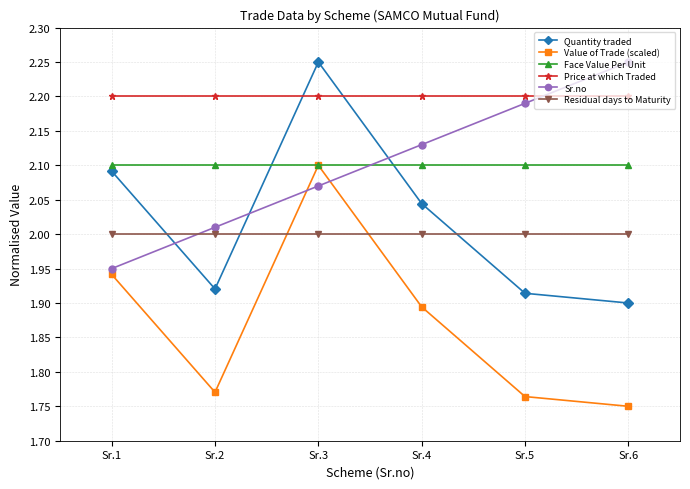

Where is Value of Trade (scaled) nearest to the value 1?

Sr.6